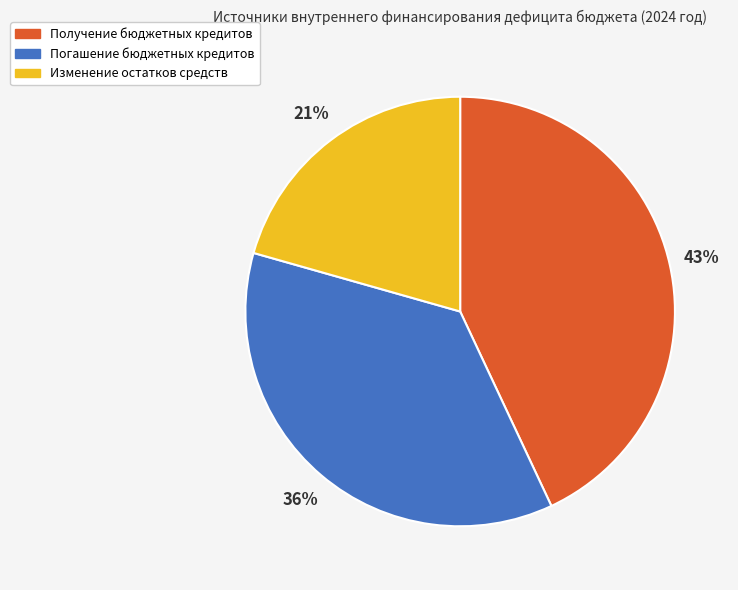

True or false: Погашение бюджетных кредитов accounts for 30% of the total.

False